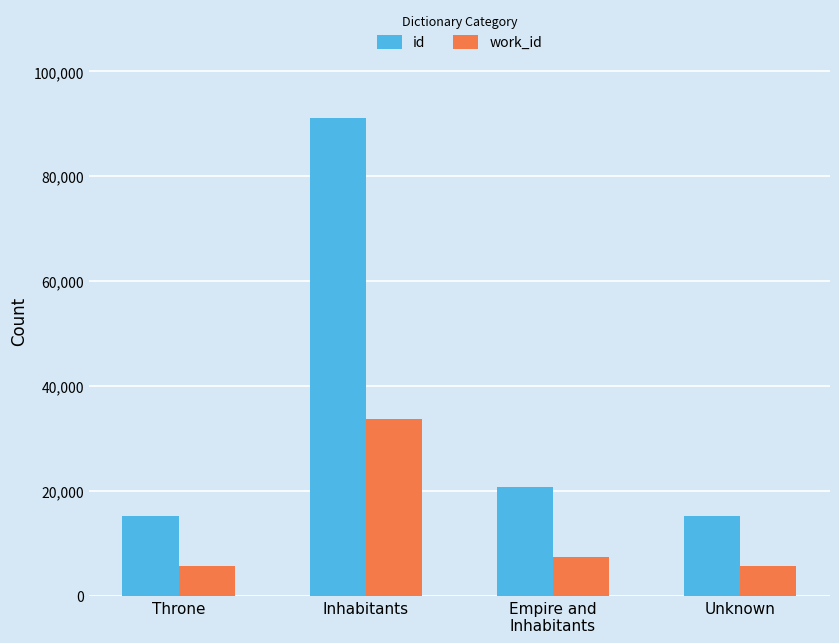

How many bars are there in total?

8